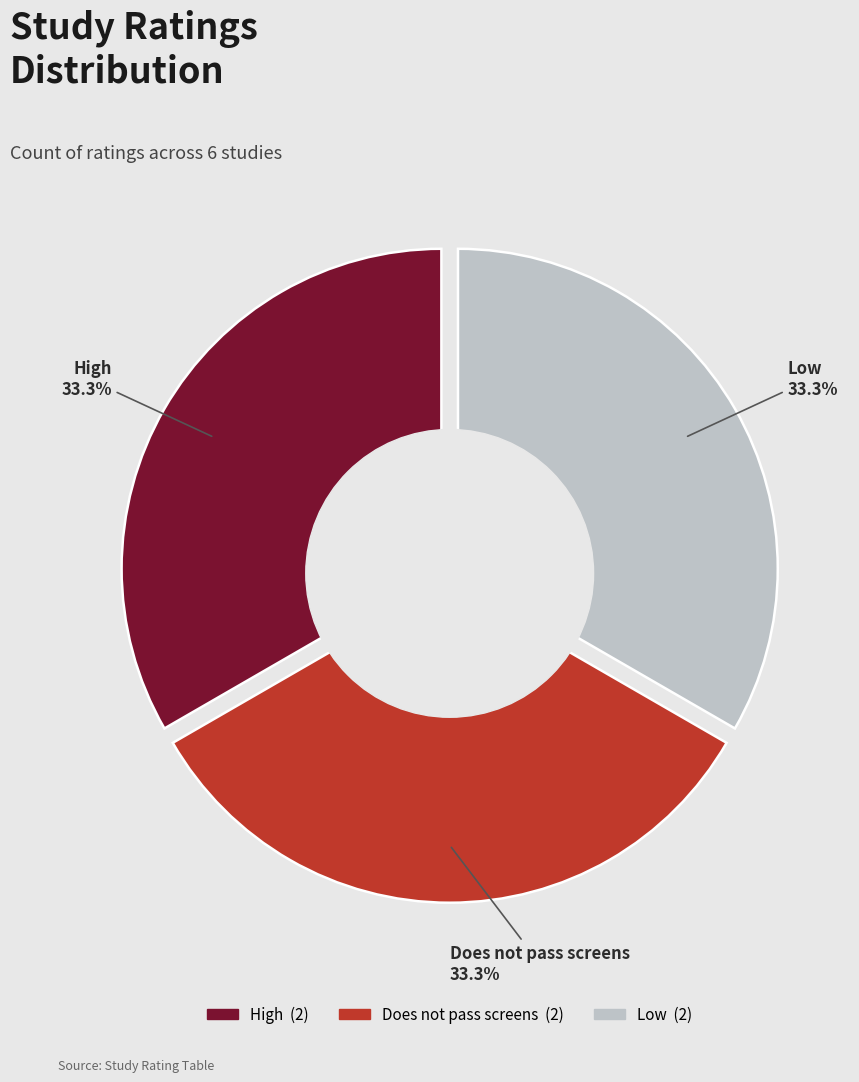

Is 2 the majority of the pie?

No